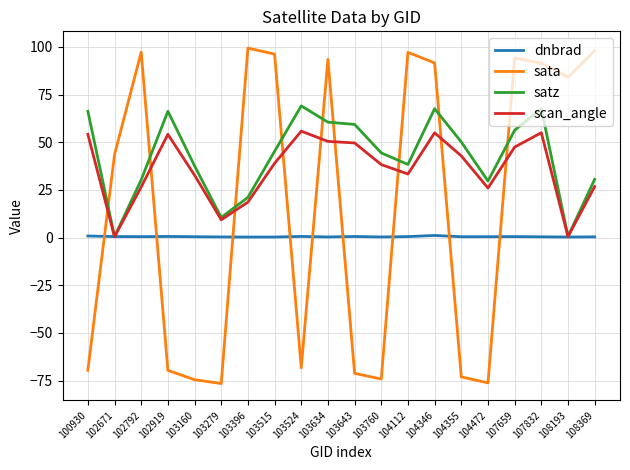

What is the sum of all satz values?

852.6